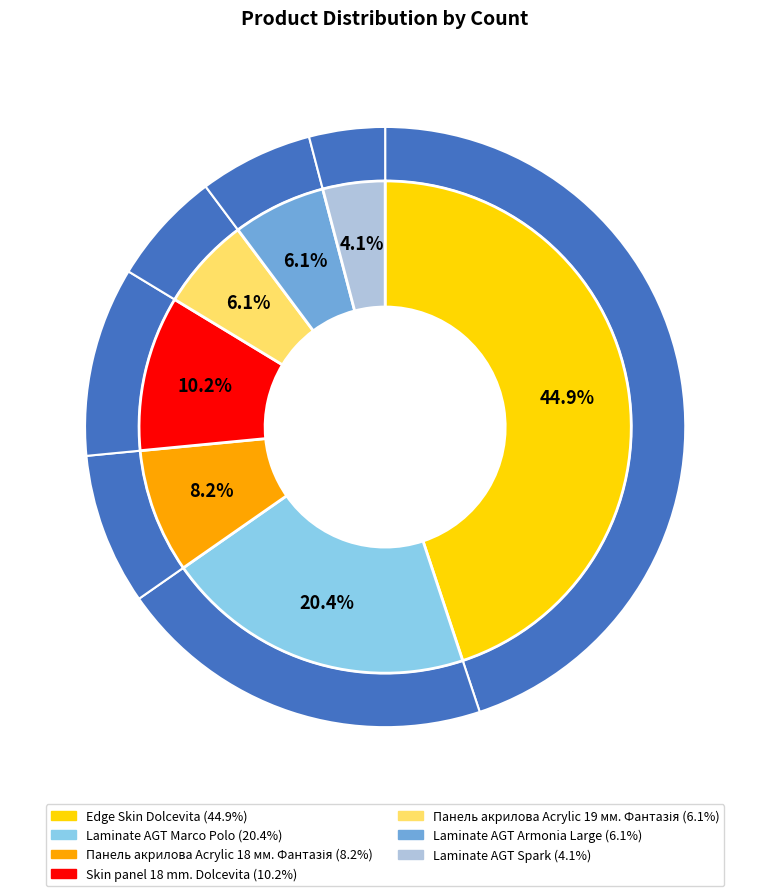

To the nearest percent, what is the difference between the largest and smallest slice percentages?

41%